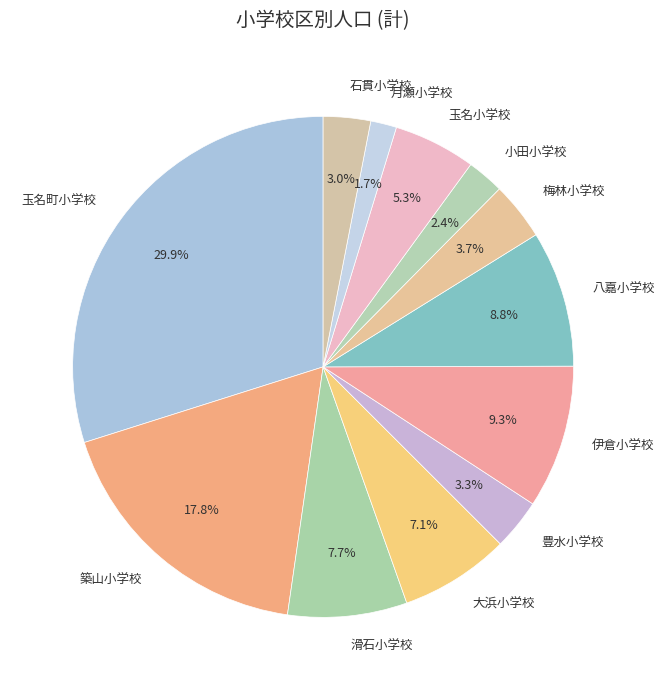

Does 玉名町小学校 represent more than half of the total?

No